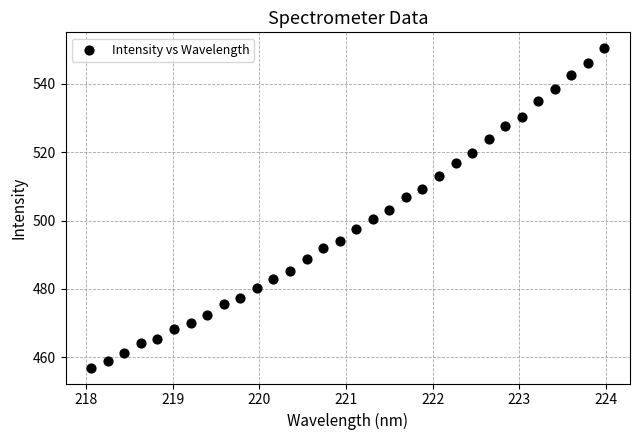

What is the range of X values (max minus min)?

5.9